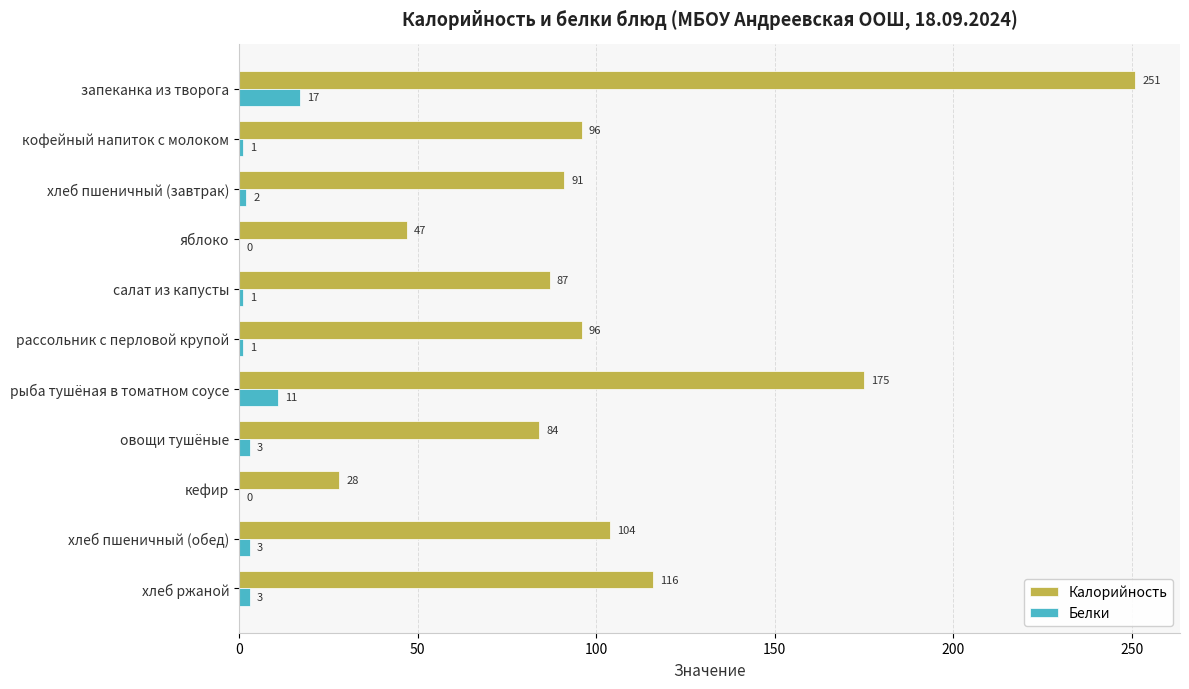

True or false: Калорийность has a value of 251 at запеканка из творога.

True